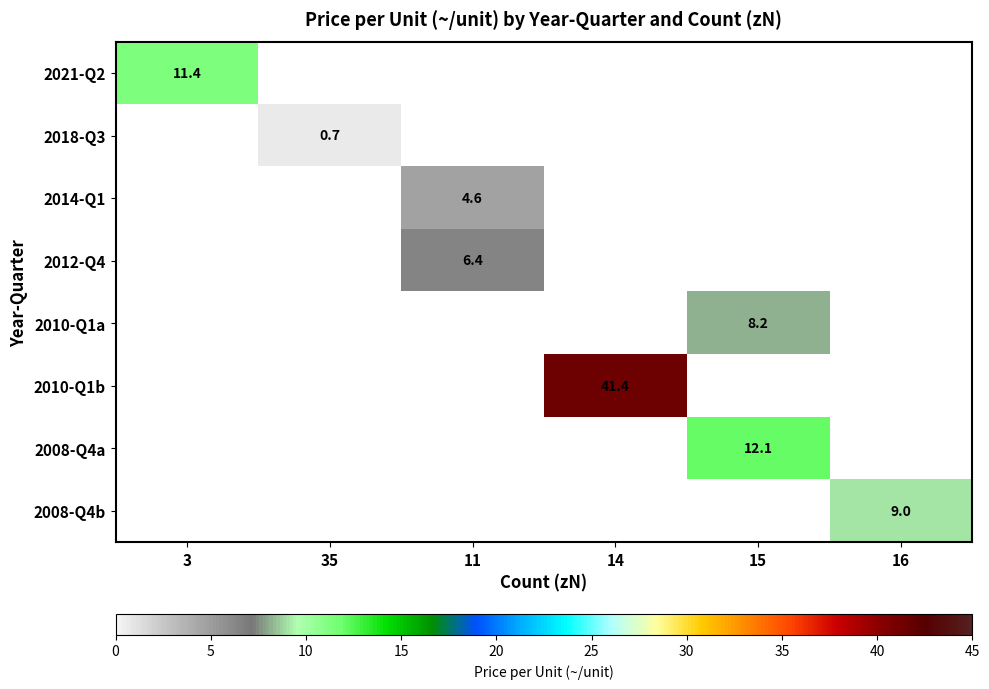

True or false: 2010-Q1b has a value of 41.4 at 14.

True